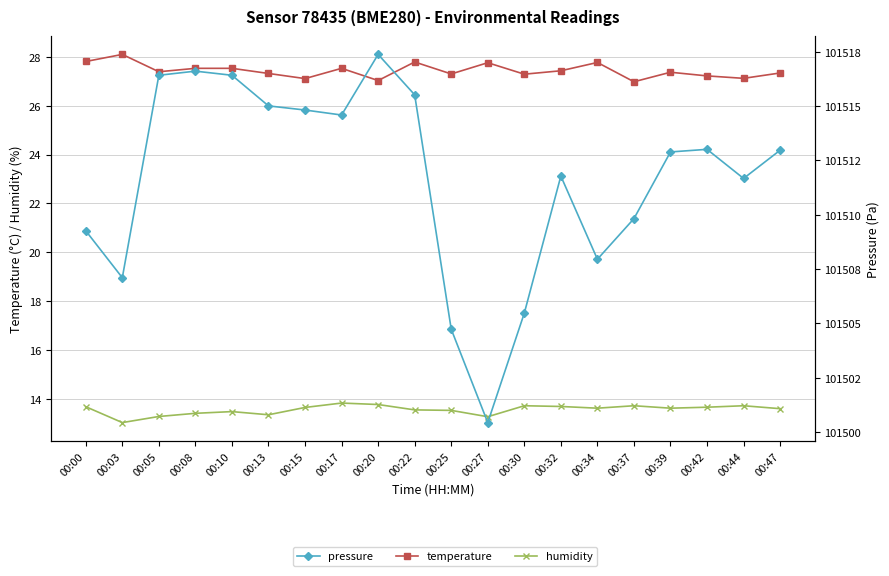

At which label does humidity reach its minimum?

00:03